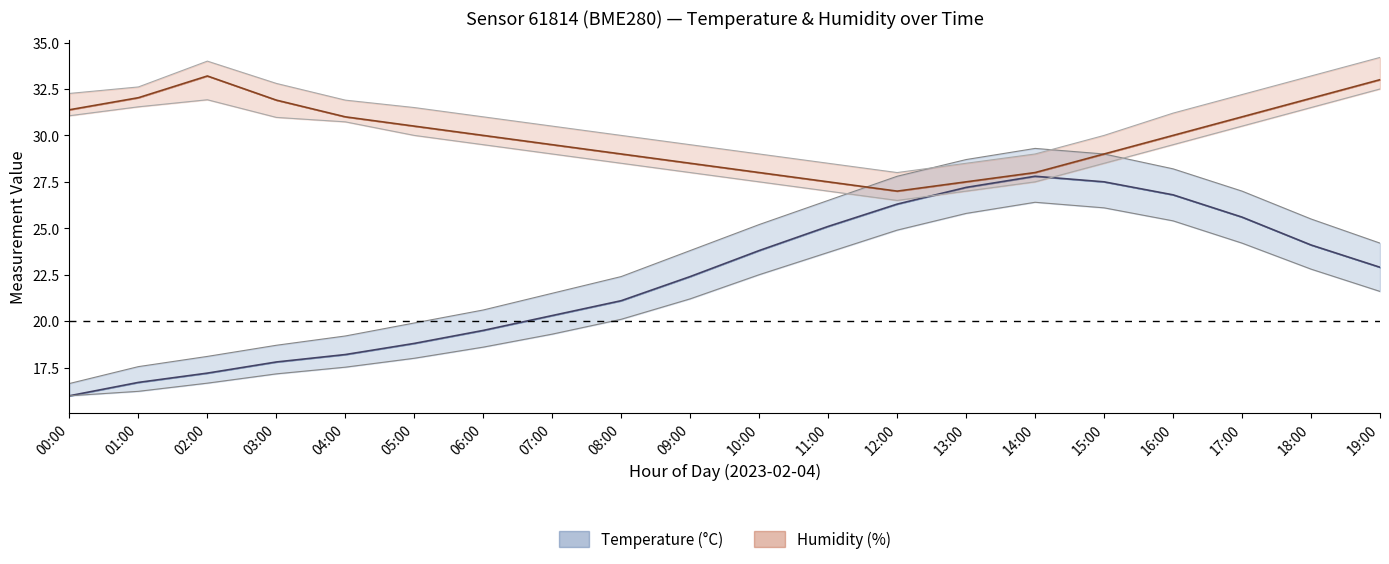

Between 19:00 and 10:00, which is larger?

10:00